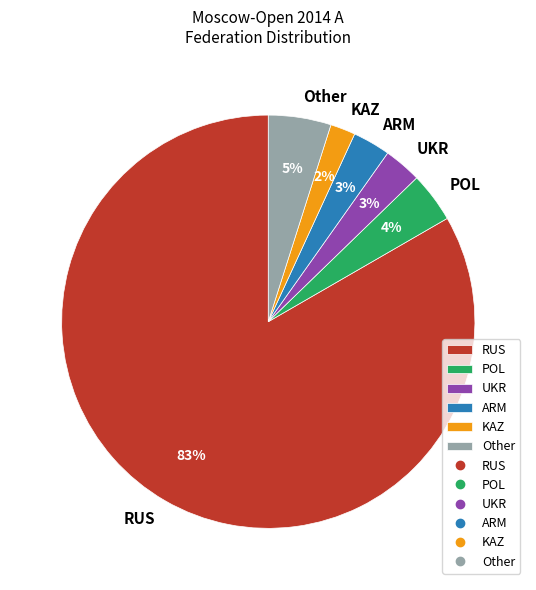

Do ARM and RUS together represent more than half of the pie?

Yes